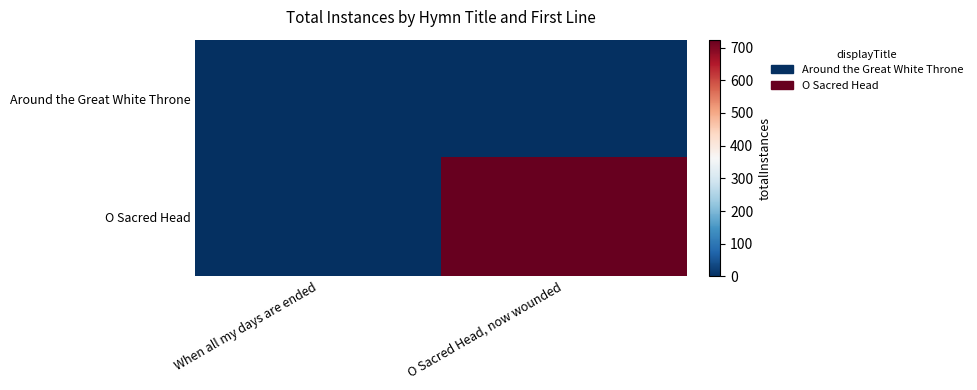

Which series has the largest total across all categories?

O Sacred Head